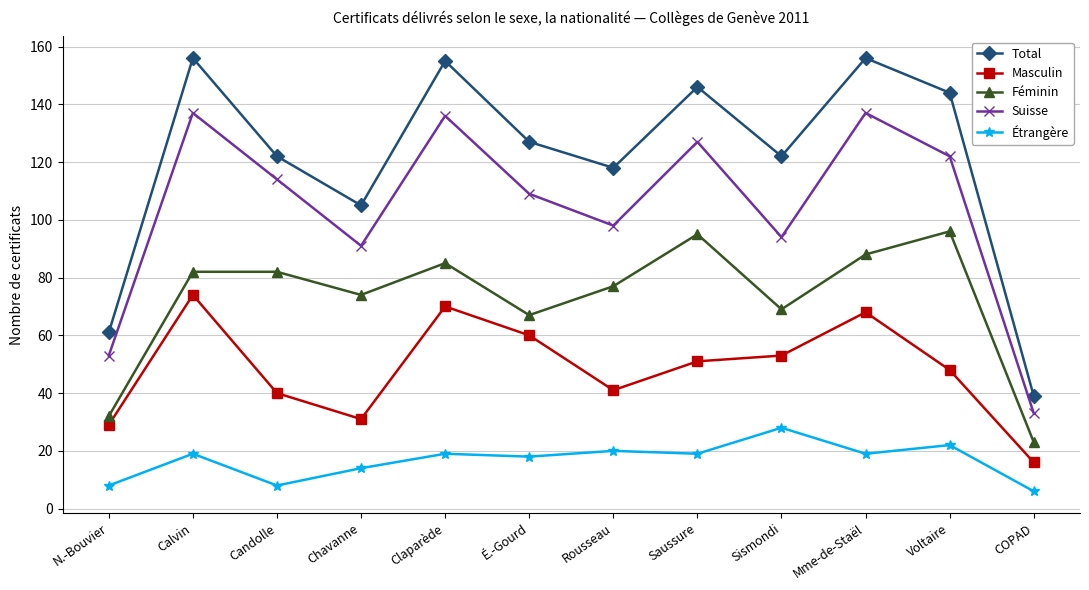

The Masculin series shows 56 at Rousseau. True or false?

False